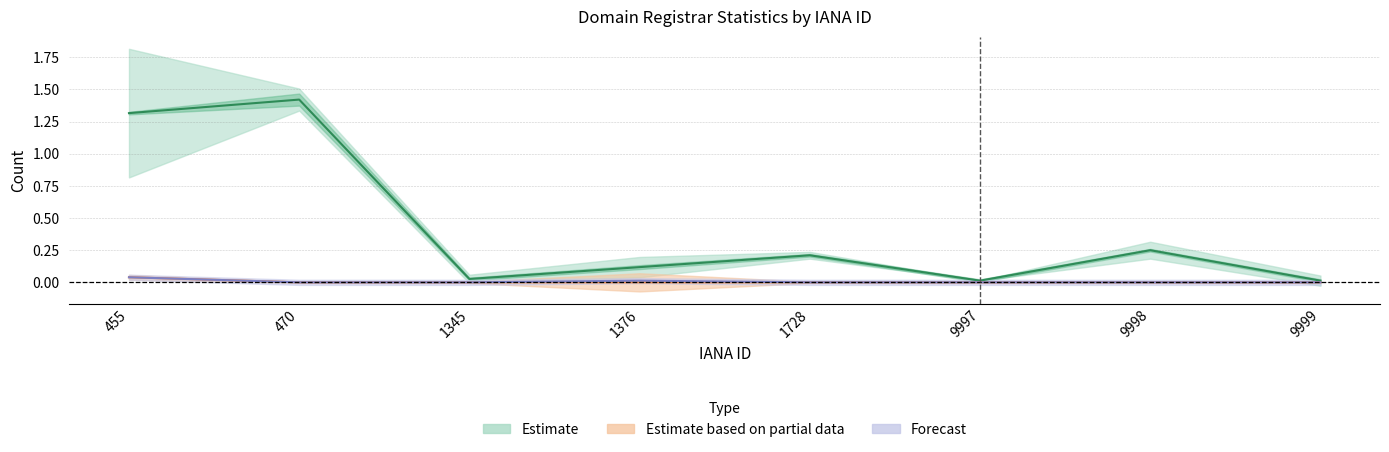

Reading left to right, list all the values displayed in this chart.

total-nameservers: 455=0.0	470=0.0	1345=0.0	1376=0.0	1728=0.0	9997=0.0	9998=0.0	9999=0.0
total-domains: 455=1.3	470=1.4	1345=0.0	1376=0.1	1728=0.2	9997=0.0	9998=0.2	9999=0.0
attempted-adds: 455=0.0	470=0.0	1345=0.0	1376=0.0	1728=0.0	9997=0.0	9998=0.0	9999=0.0